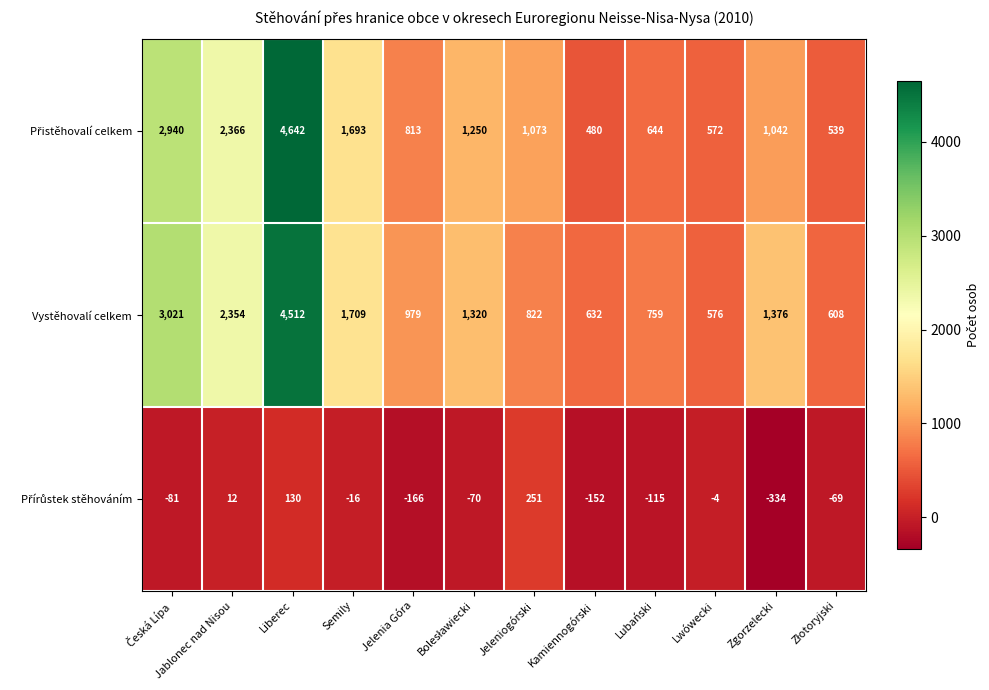

Which series has the largest total across all categories?

Vystěhovalí celkem